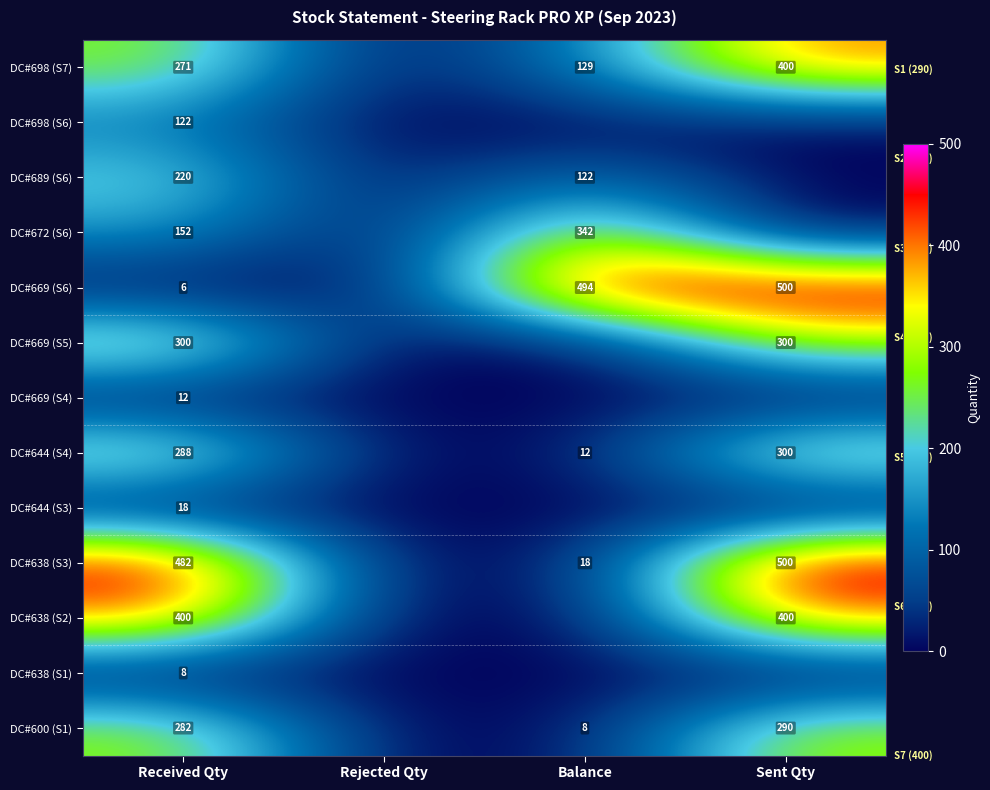

What is the total value across all series at Received Qty?

2561